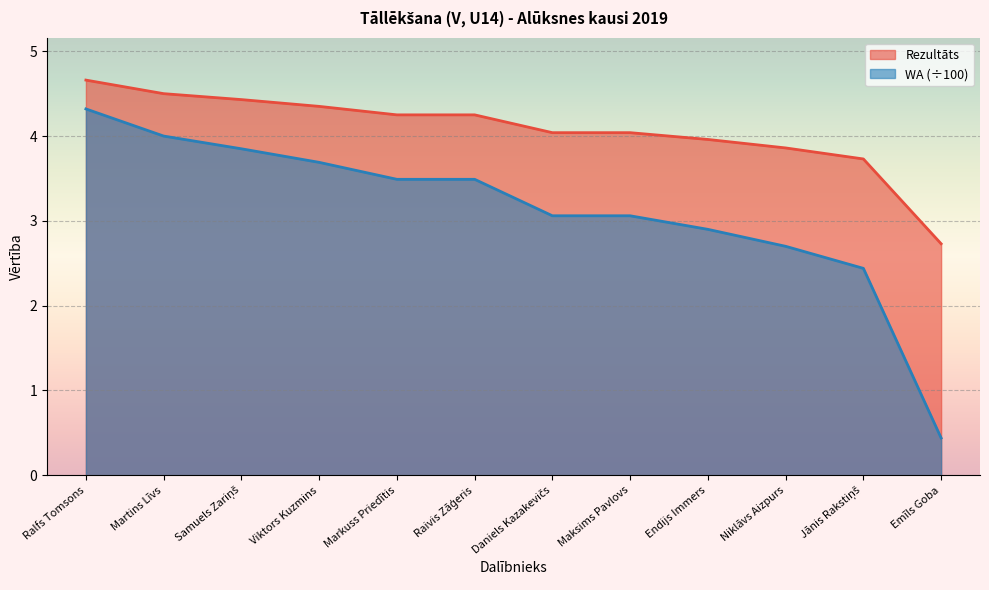

What position from the left is Ralfs Tomsons?

1